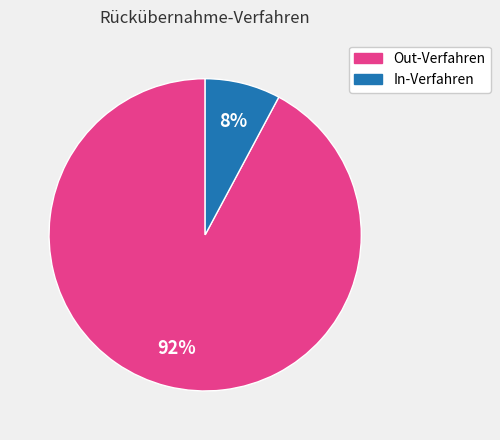

Is there a majority slice in this chart?

Yes